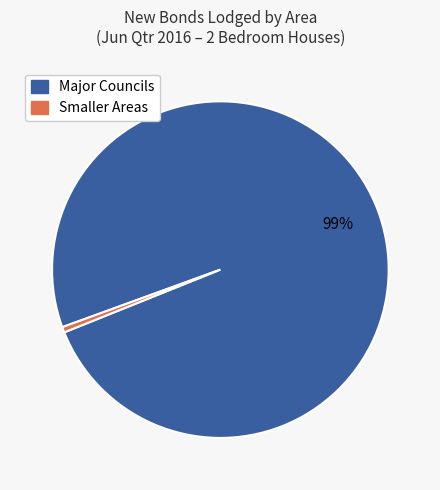

What percentage is the Major Councils slice, to the nearest percent?

99%